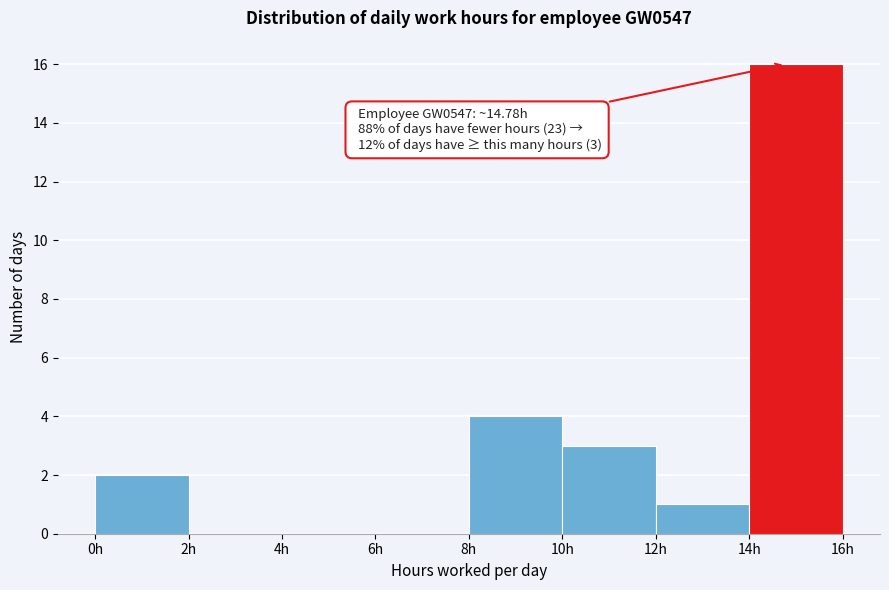

Which range on the x-axis has the tallest bar?

14 to 16